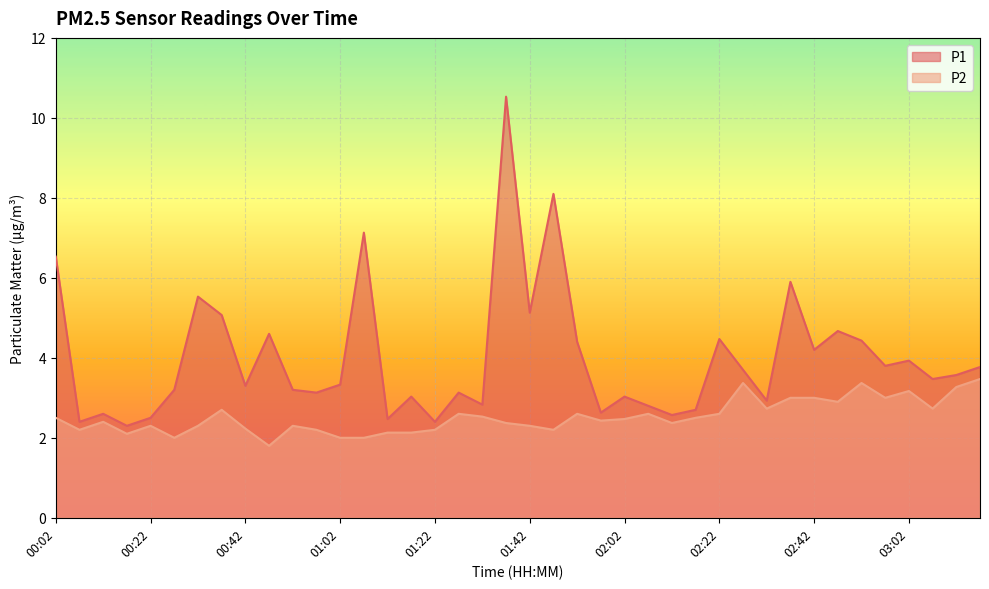

The value of P1 at 02:37 is 1.2. True or false?

False